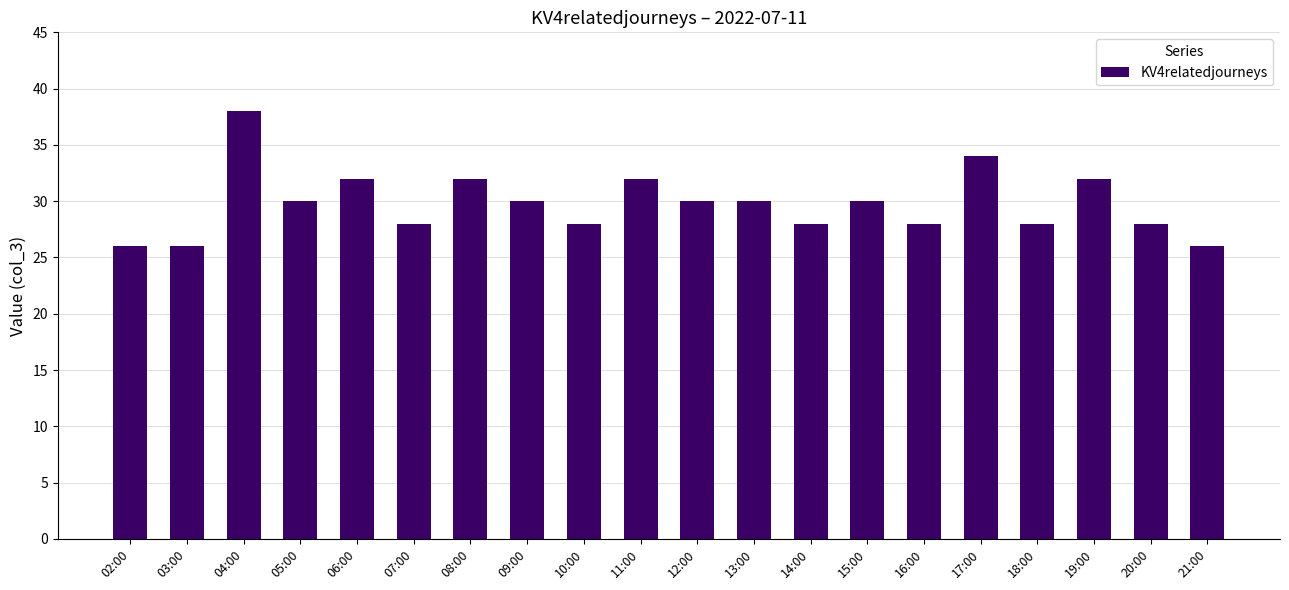

At which category does the chart reach its peak across all series?

04:00